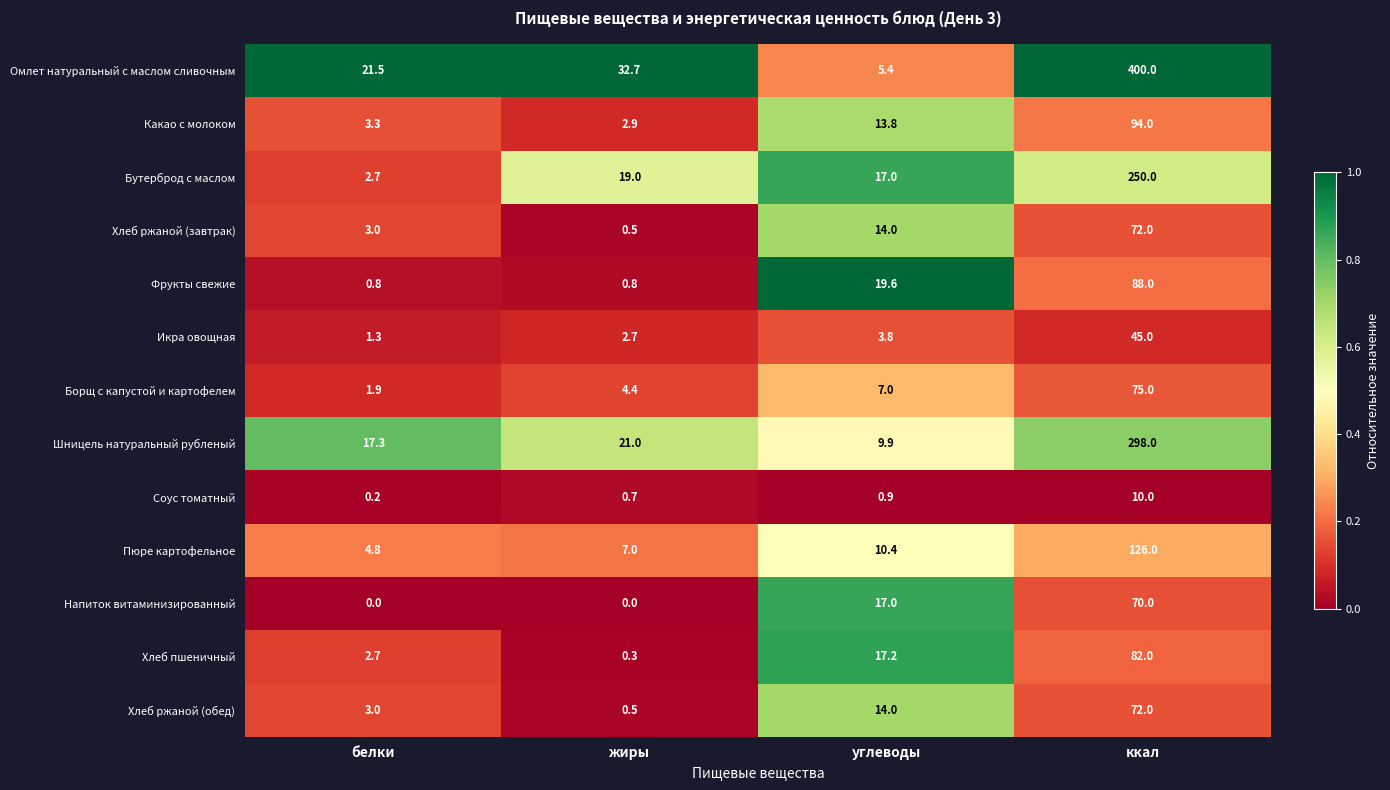

Which category has the highest value in the Какао с молоком series?

ккал